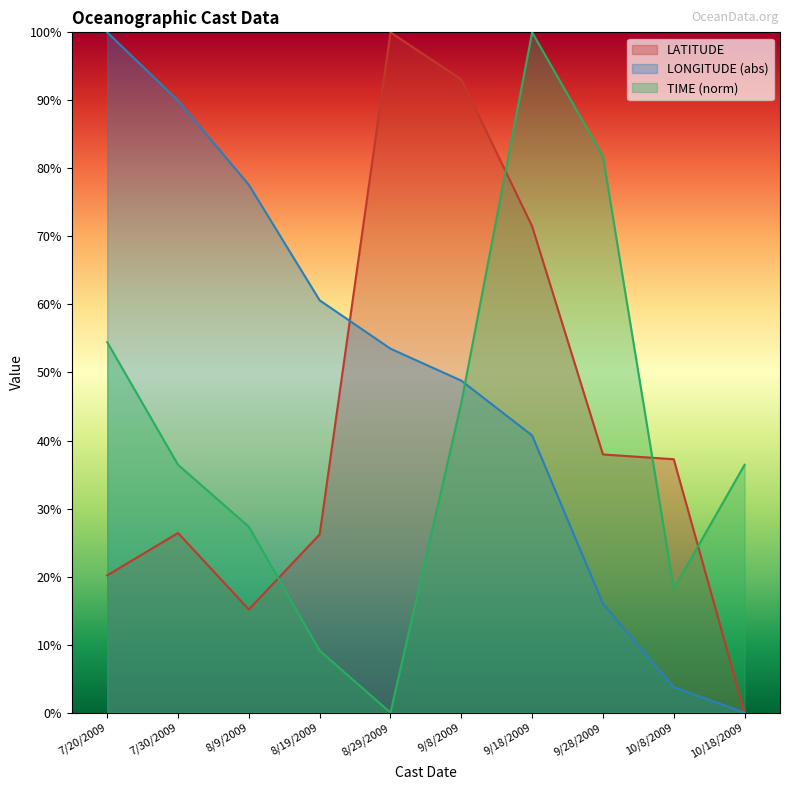

Reading left to right, what are all the values shown in this chart?

LATITUDE: 20.2	26.4	15.2	26.2	100.0	93.1	71.5	38.0	37.2	0.0
LONGITUDE: 100.0	90.0	77.6	60.6	53.5	48.8	40.7	16.0	3.7	0.0
TIME: 54.5	36.4	27.3	9.1	0.0	45.5	100.0	81.8	18.2	36.4